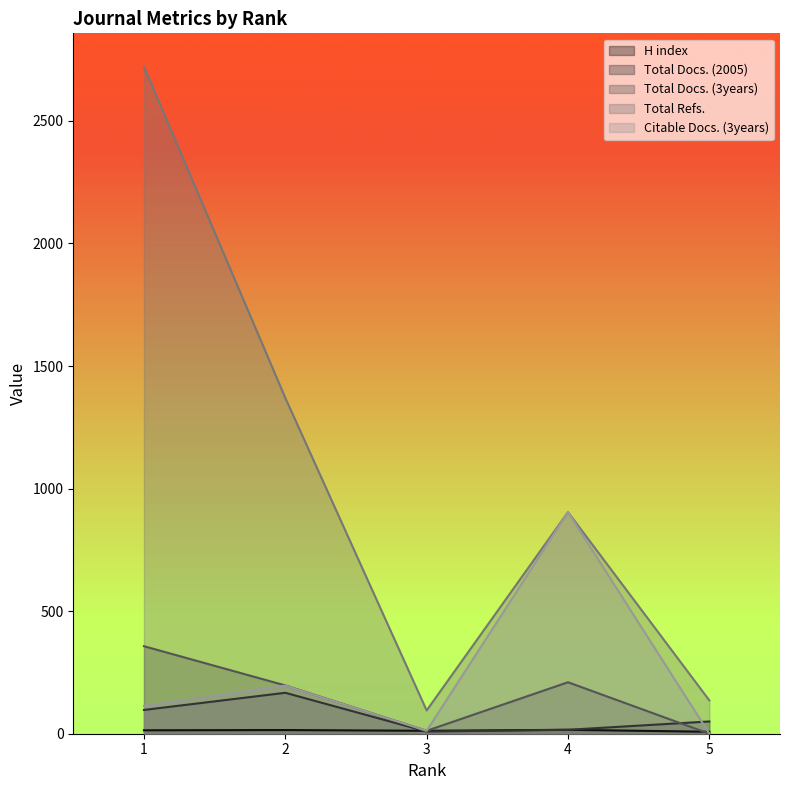

Reading left to right, extract all data points from this chart.

H index: 14	15	12	16	8
Total Docs. (2005): 97	167	9	16	50
Total Docs. (3years): 357	197	12	210	0
Total Refs.: 2721	1370	95	904	136
Citable Docs. (3years): 113	196	12	904	0